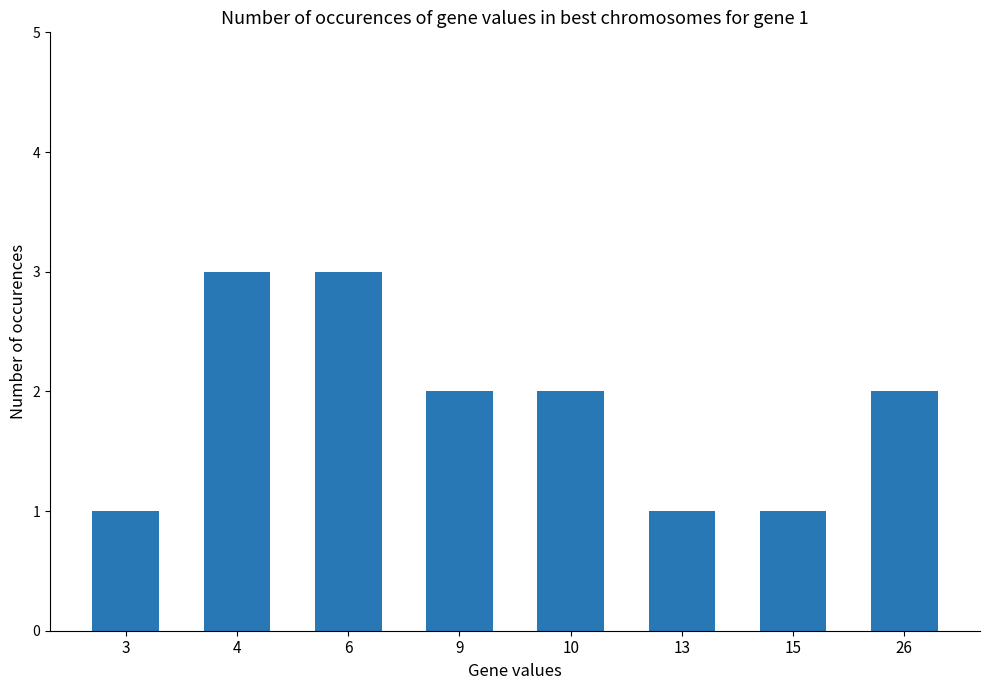

Reading left to right, what are all the values shown in this chart?

3=1	4=3	6=3	9=2	10=2	13=1	15=1	26=2